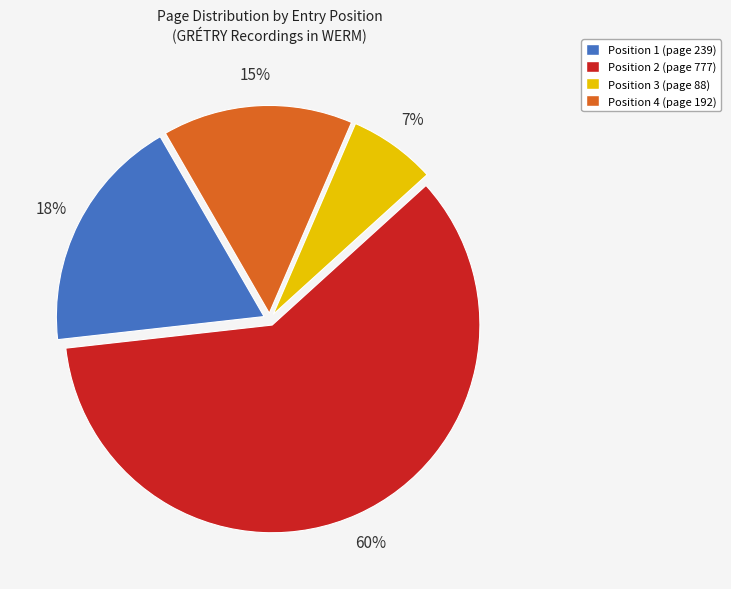

Do Position 1 (page 239) and Position 2 (page 777) together represent more than half of the pie?

Yes